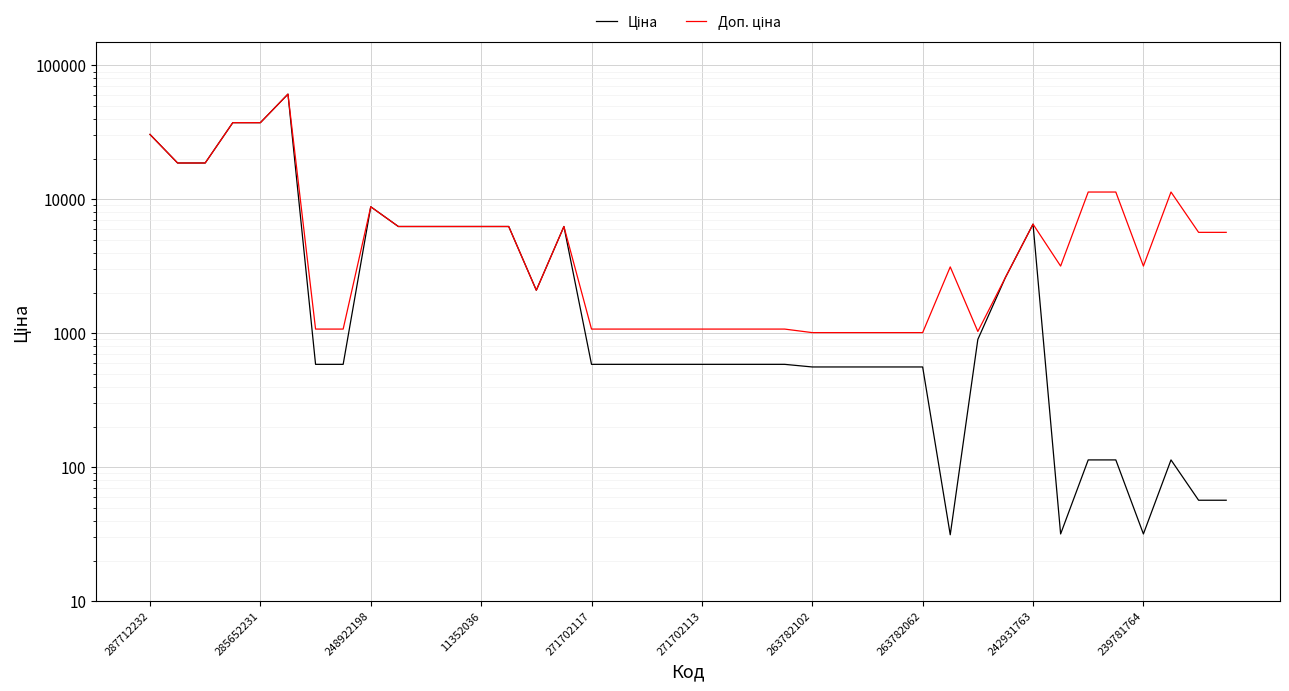

Which category has the lowest value across all series?

29